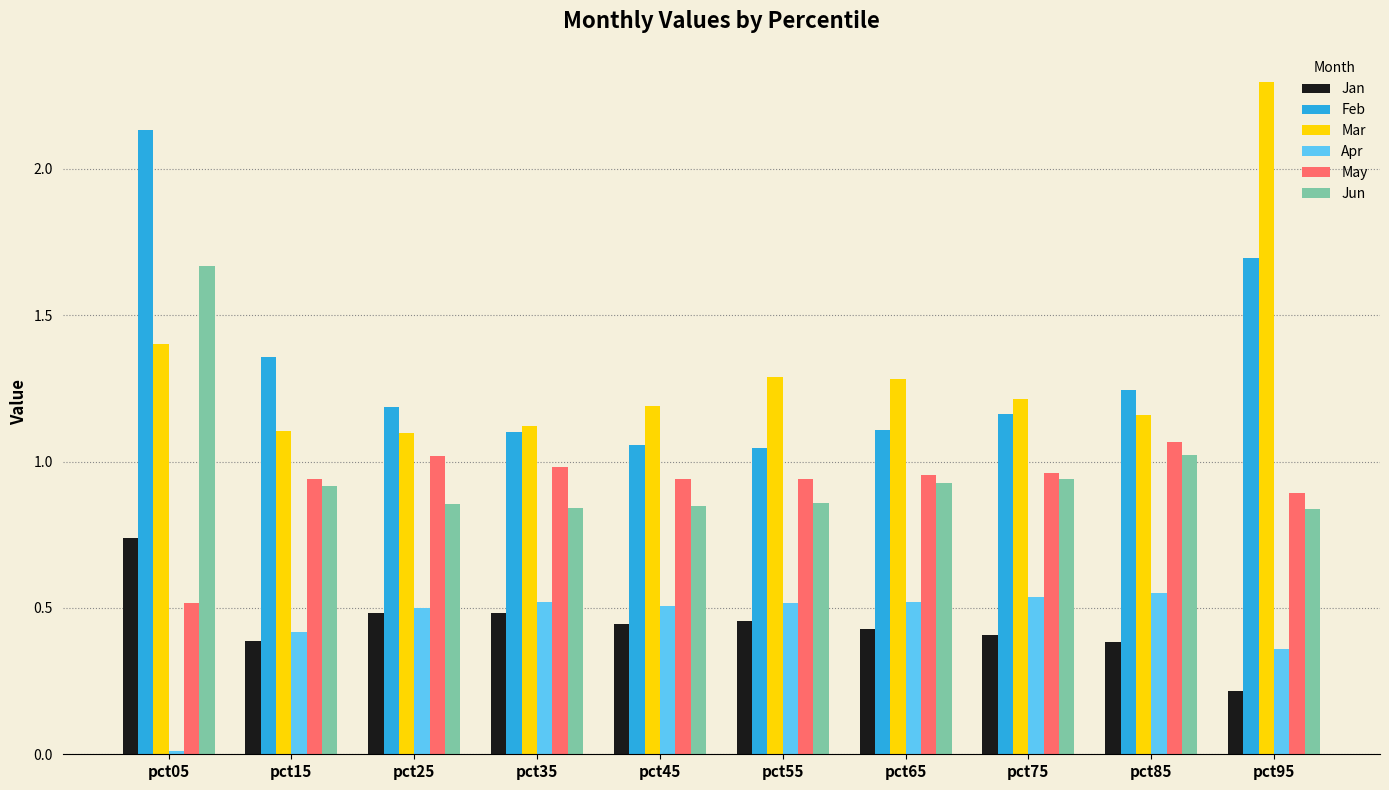

The value of Apr at pct35 is 0.1. True or false?

False